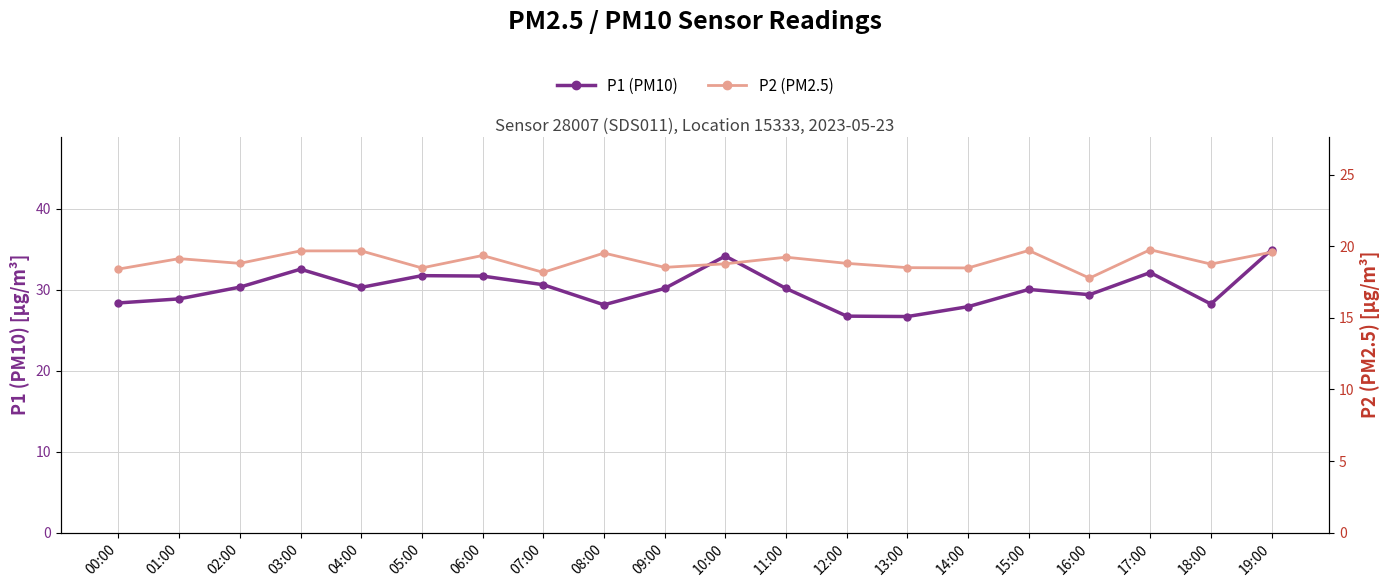

Rank the categories by P2 (PM2.5) value from lowest to highest.

16:00, 07:00, 00:00, 05:00, 14:00, 13:00, 09:00, 18:00, 10:00, 02:00, 12:00, 01:00, 11:00, 06:00, 08:00, 19:00, 03:00, 04:00, 15:00, 17:00